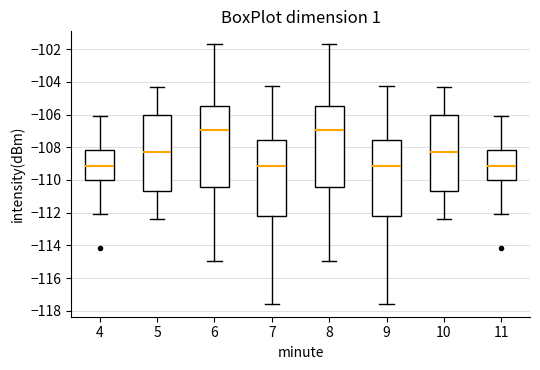

Reading left to right, transcribe this box plot: for each box, give where its median line is, the range the box spans, and where its two whiskers end, as read against the y-axis. The values are not printed on the chart, so give them approximately, as read against the axis.

4: median -109.2, box -110.0 to -108.2, whiskers -112.0 to -106.0
5: median -108.2, box -110.6 to -106.0, whiskers -112.4 to -104.2
6: median -107.0, box -110.4 to -105.4, whiskers -115.0 to -101.6
7: median -109.2, box -112.2 to -107.6, whiskers -117.6 to -104.2
8: median -107.0, box -110.4 to -105.4, whiskers -115.0 to -101.6
9: median -109.2, box -112.2 to -107.6, whiskers -117.6 to -104.2
10: median -108.2, box -110.6 to -106.0, whiskers -112.4 to -104.2
11: median -109.2, box -110.0 to -108.2, whiskers -112.0 to -106.0